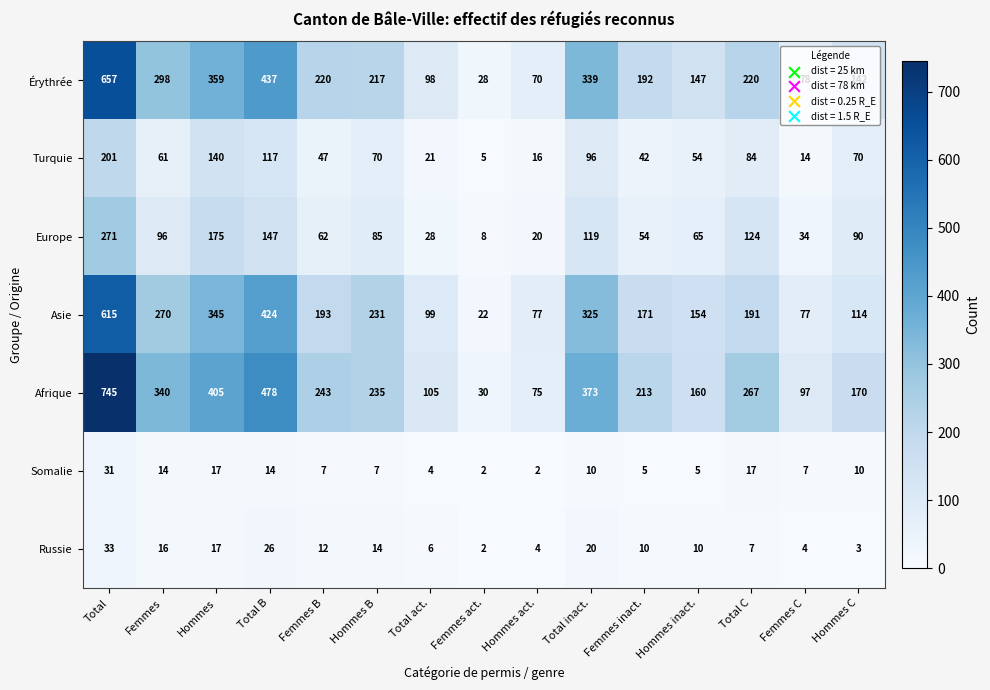

Which series has the largest range (max minus min)?

Afrique